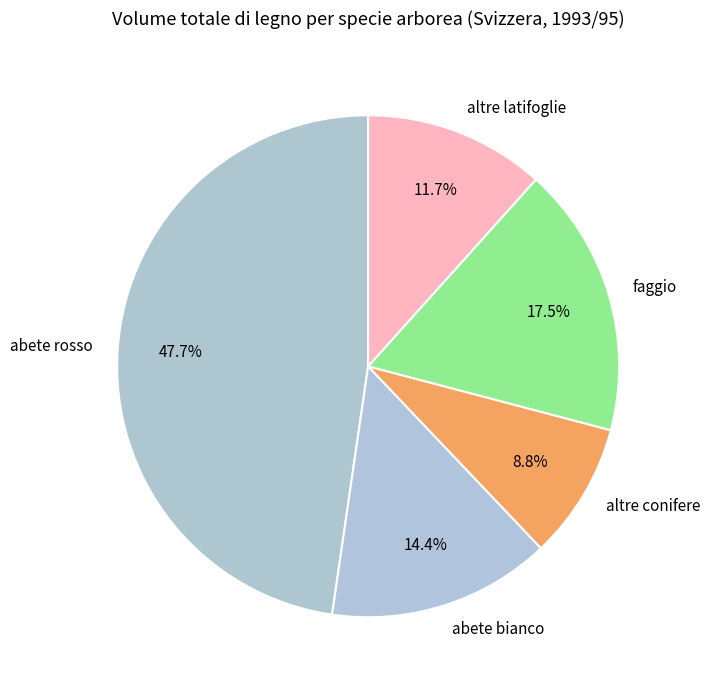

Is it true that altre latifoglie is 12% of the pie?

True